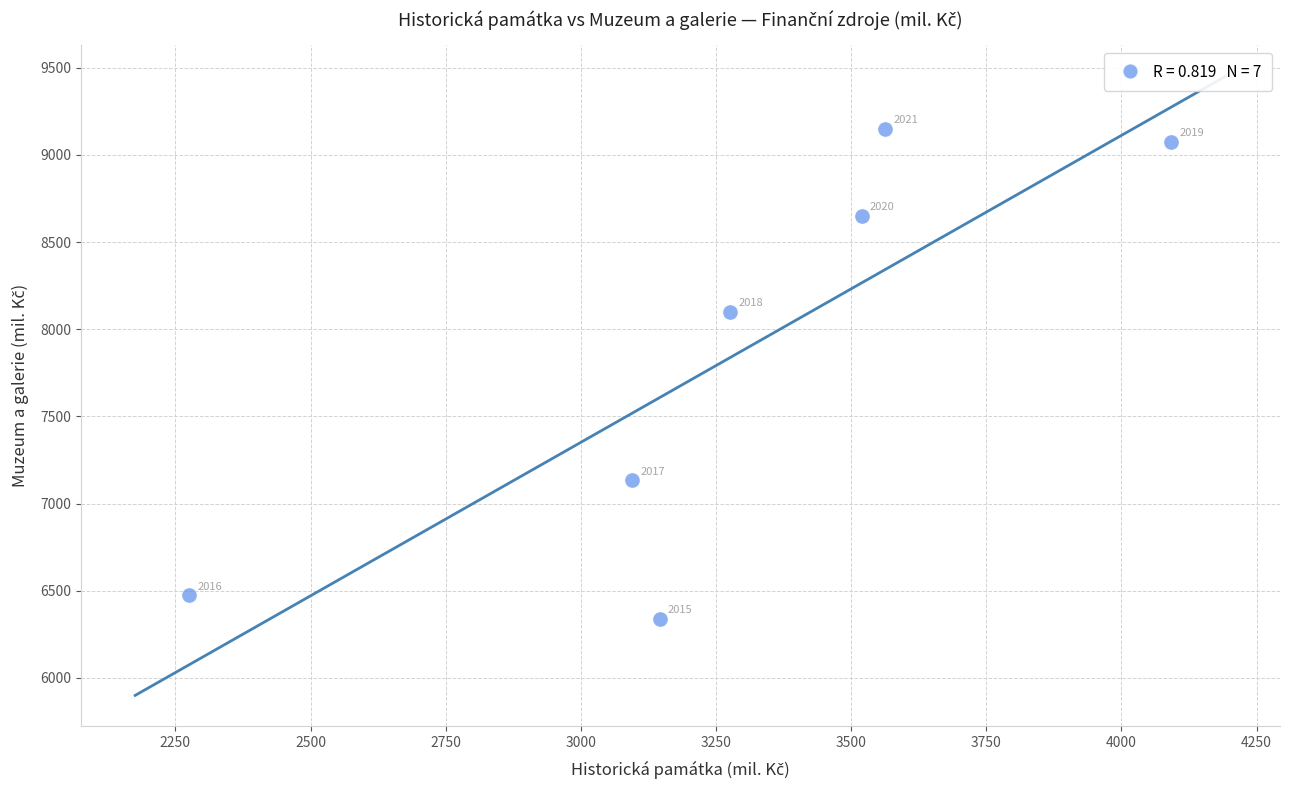

What Y value in the scatter plot is closest to 7745?

8099.2